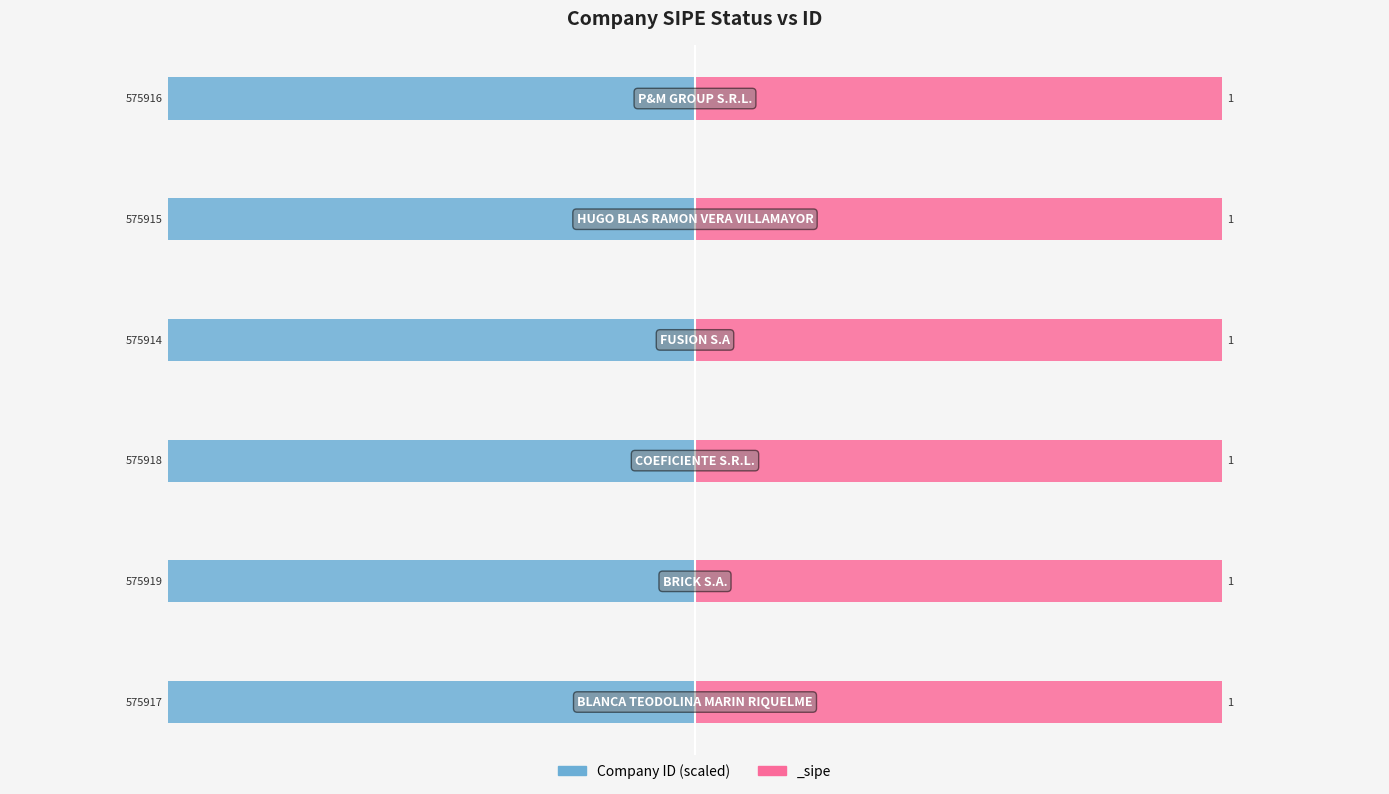

Reading left to right, transcribe all the data shown in this chart.

-1.0	-1.0	-1.0	-1.0	-1.0	-1.0